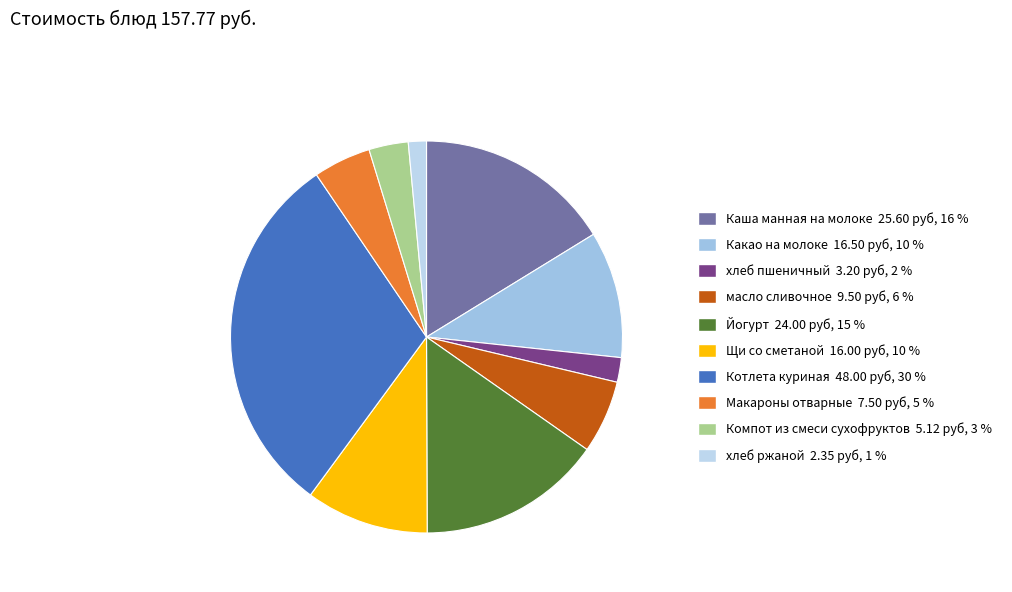

The Каша манная на молоке slice represents 11% of the pie. True or false?

False